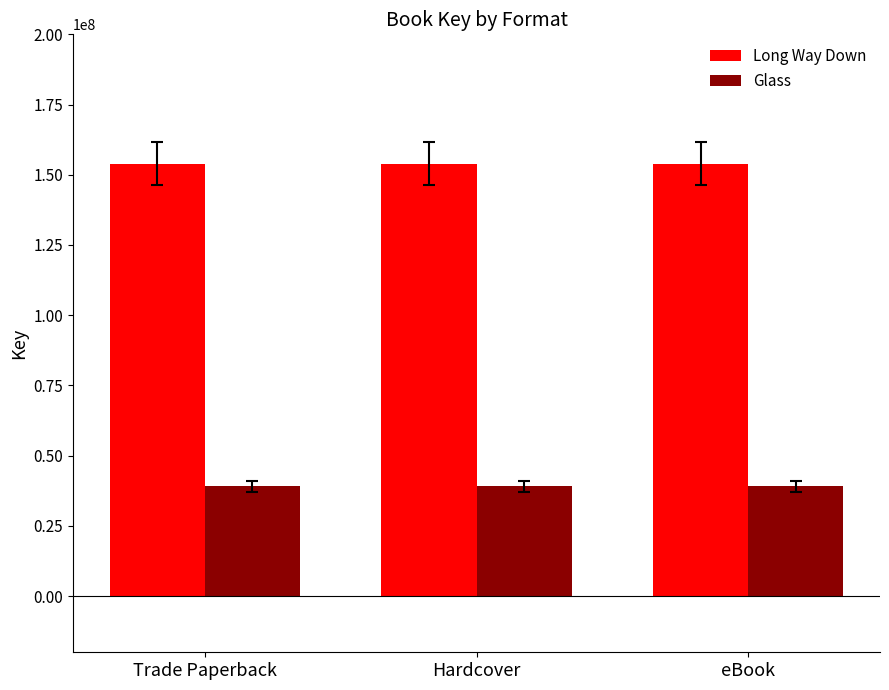

How many bars are there in total?

6